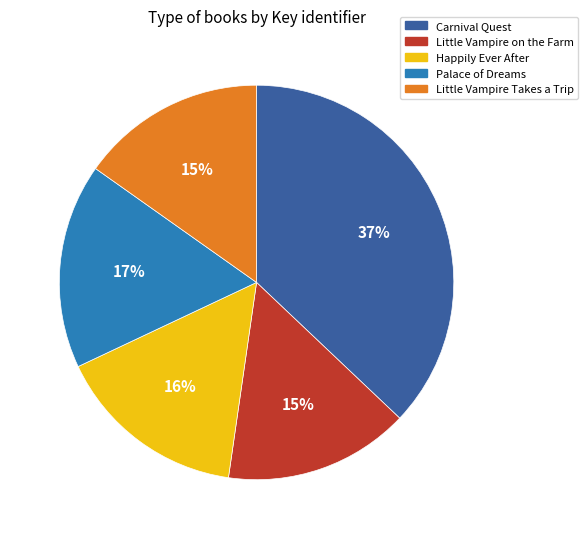

To the nearest percent, what is the difference between the largest and smallest slice percentages?

22%